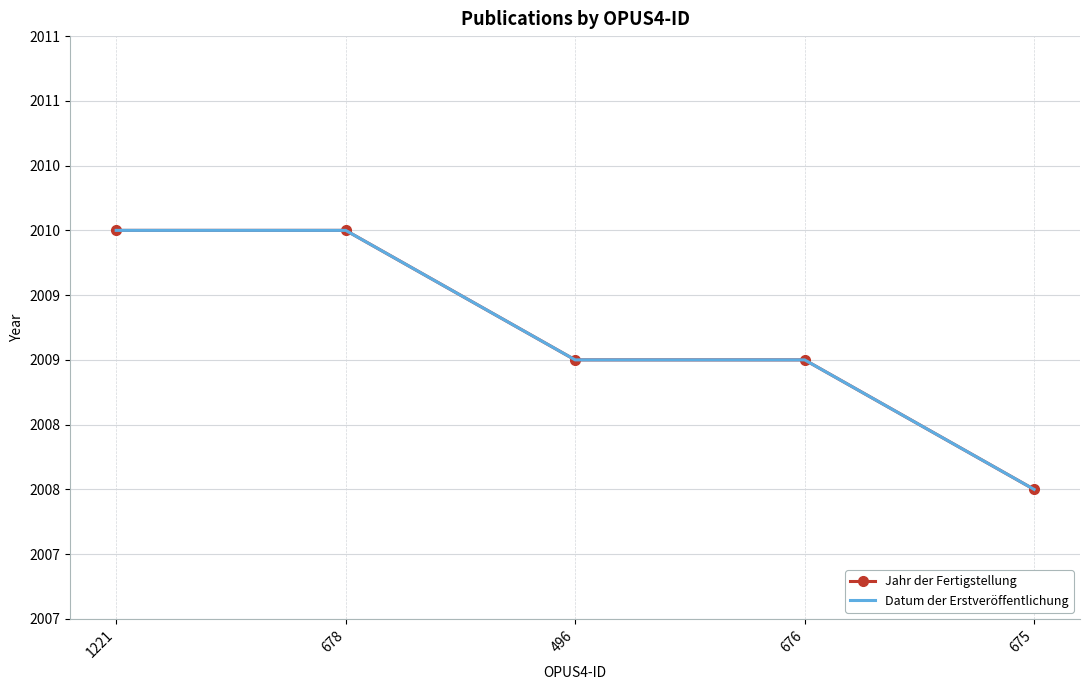

Between 678 and 676, which series saw the biggest shift?

Jahr der Fertigstellung